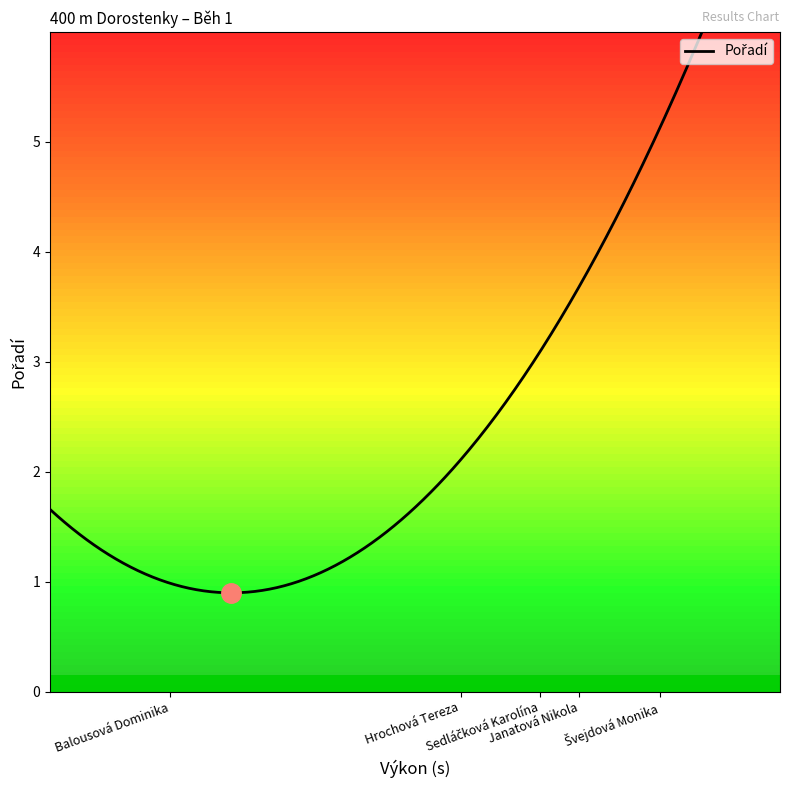

List the labels in order of value, largest first.

Švejdová Monika, Janatová Nikola, Sedláčková Karolína, Hrochová Tereza, Balousová Dominika